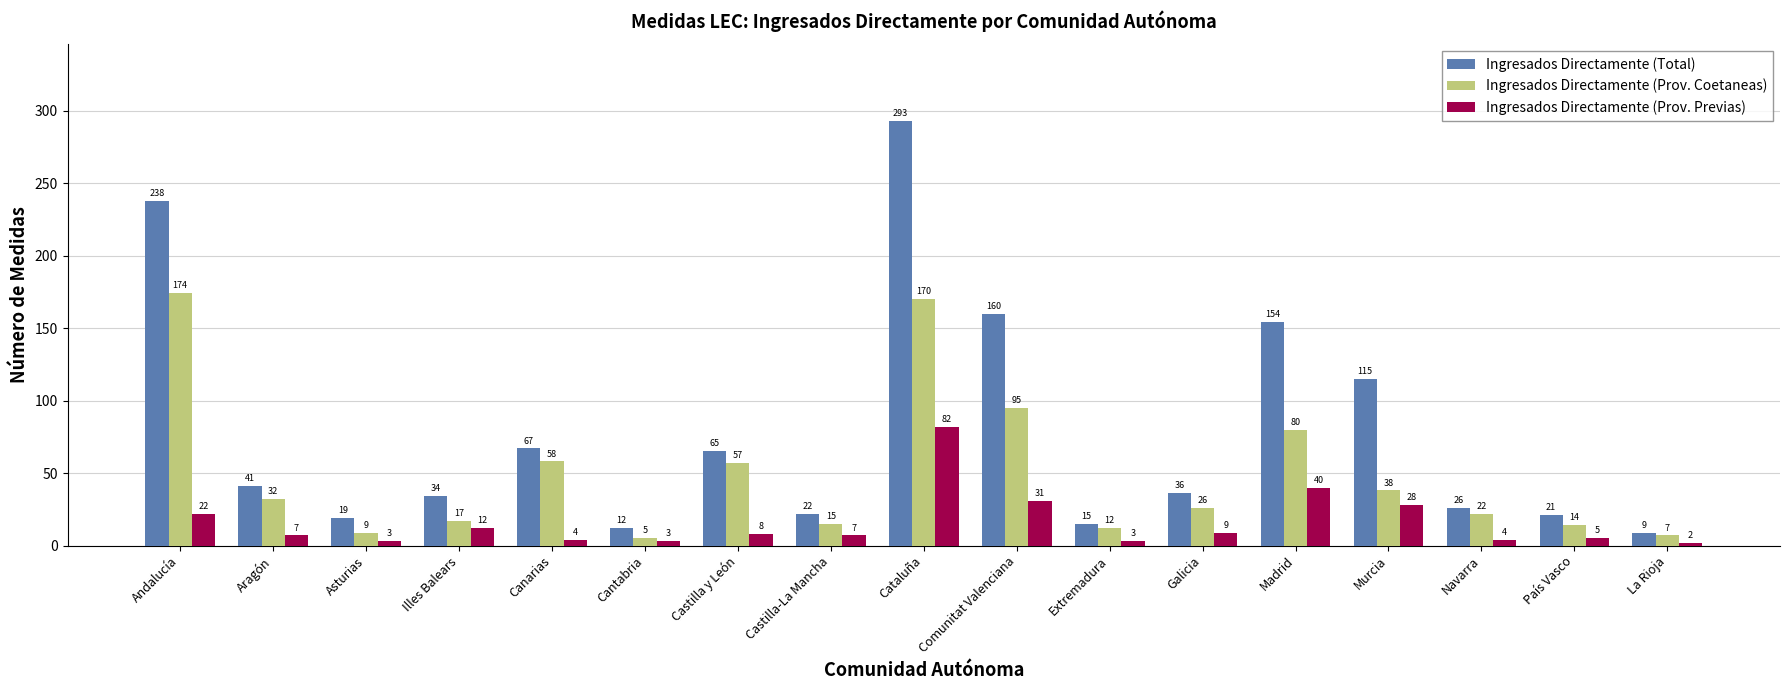

What is the difference between the second highest and minimum values in the Ingresados Directamente (Prov. Previas) series?

38